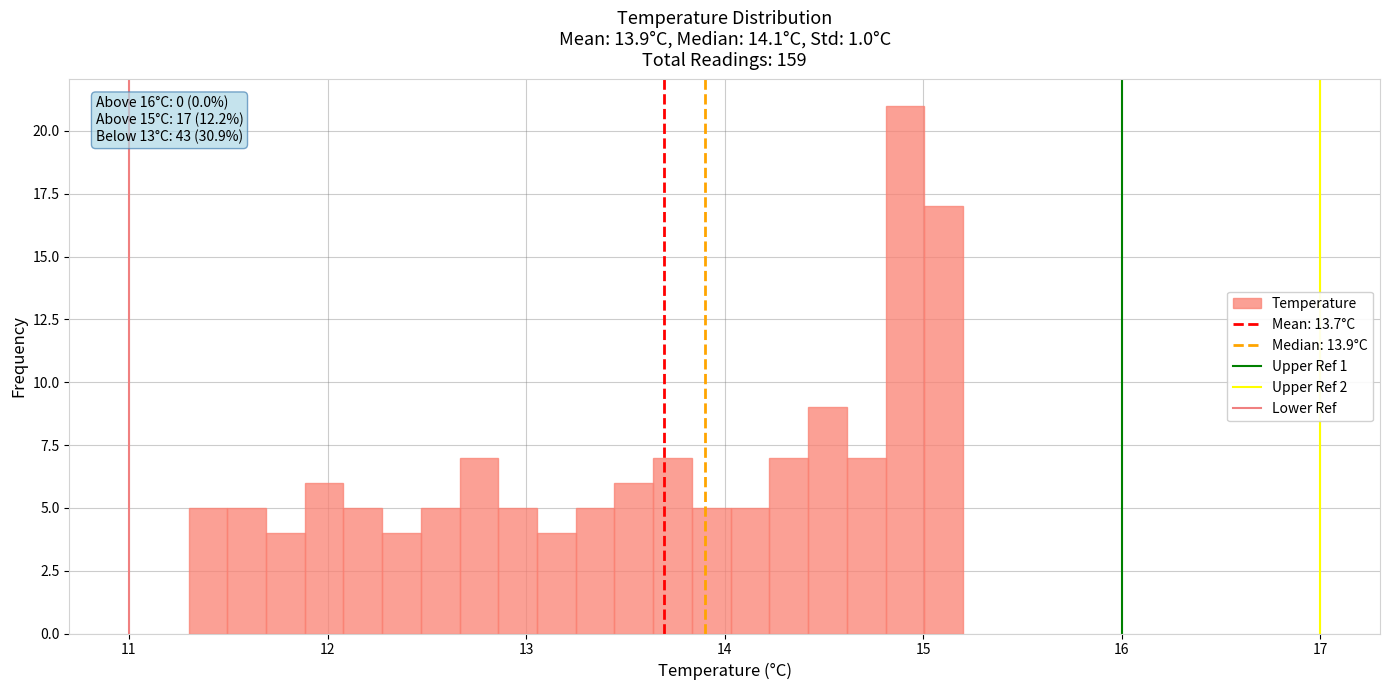

Read against the x-axis, roughly where is the centre of the tallest bar?

14.9